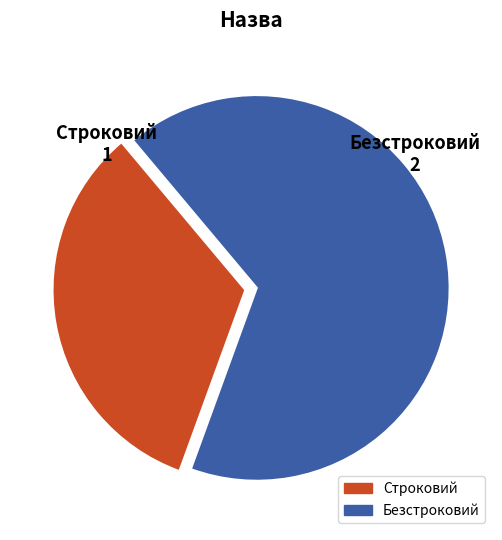

Between Строковий and Безстроковий, which is larger?

Безстроковий